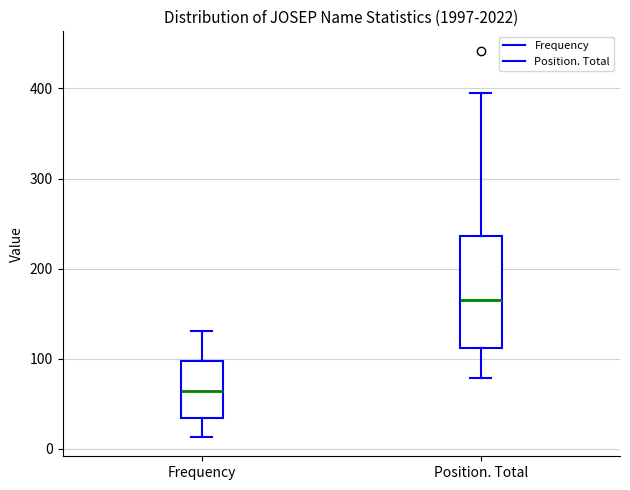

Comparing the boxes themselves (not the whiskers), which one is the tallest?

Position. Total